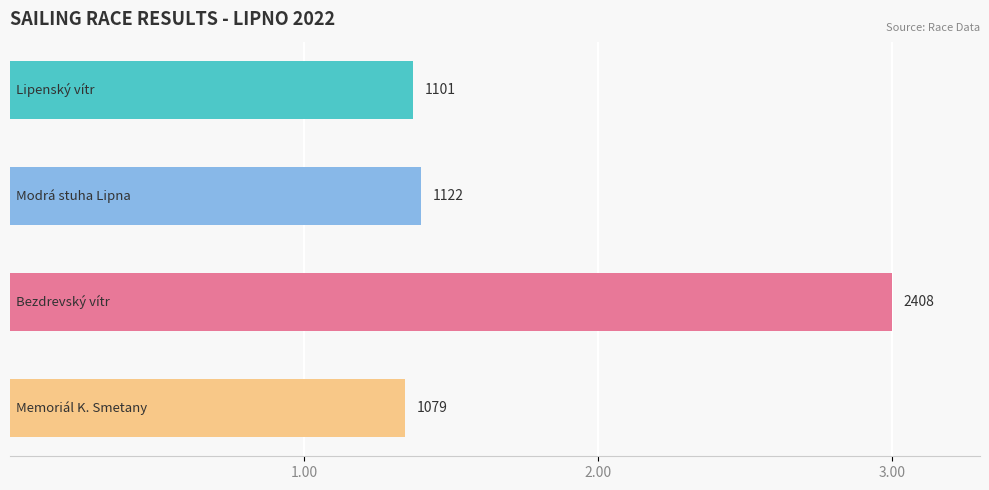

Does the chart contain any negative values?

No